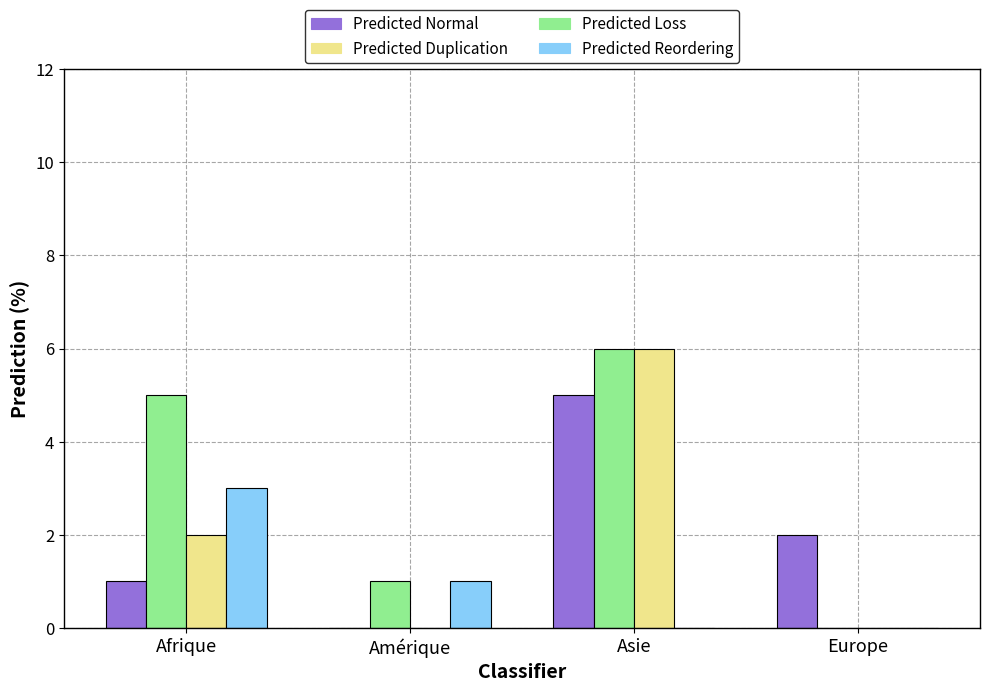

At which category is the sum across all series the highest?

Asie